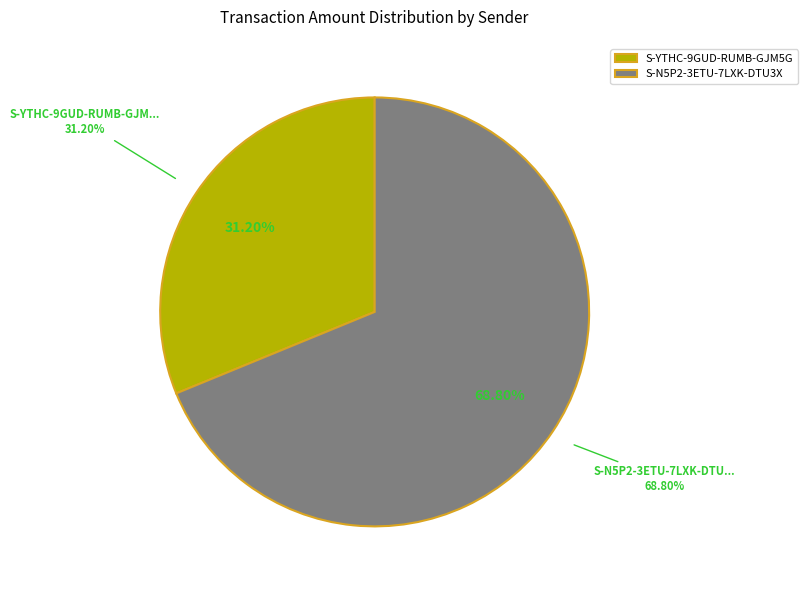

The S-N5P2-3ETU-7LXK-DTU3X slice represents 69% of the pie. True or false?

True